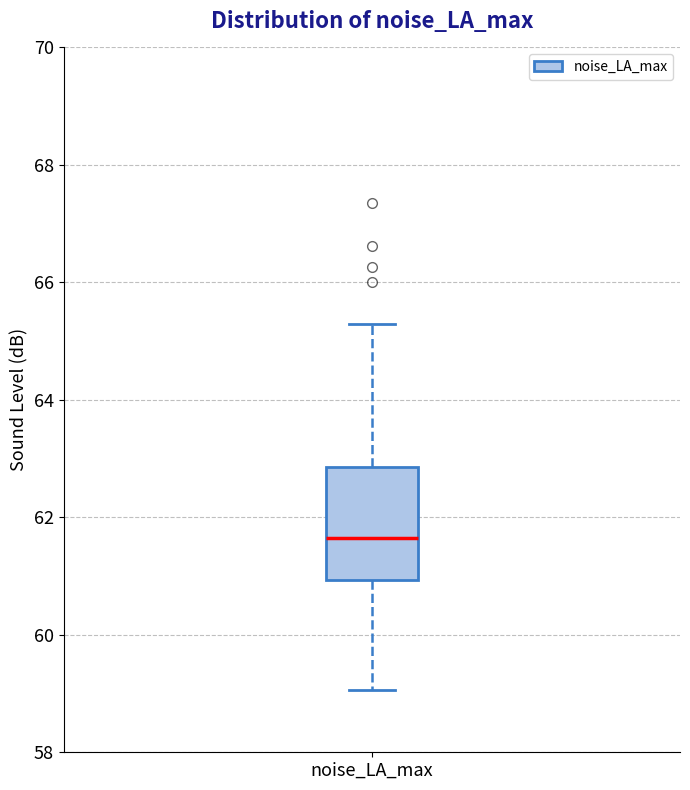

Where does the lower whisker of the box for noise_LA_max end on the y-axis? The values are not printed on the chart, so give them approximately, as read against the axis.

59.0